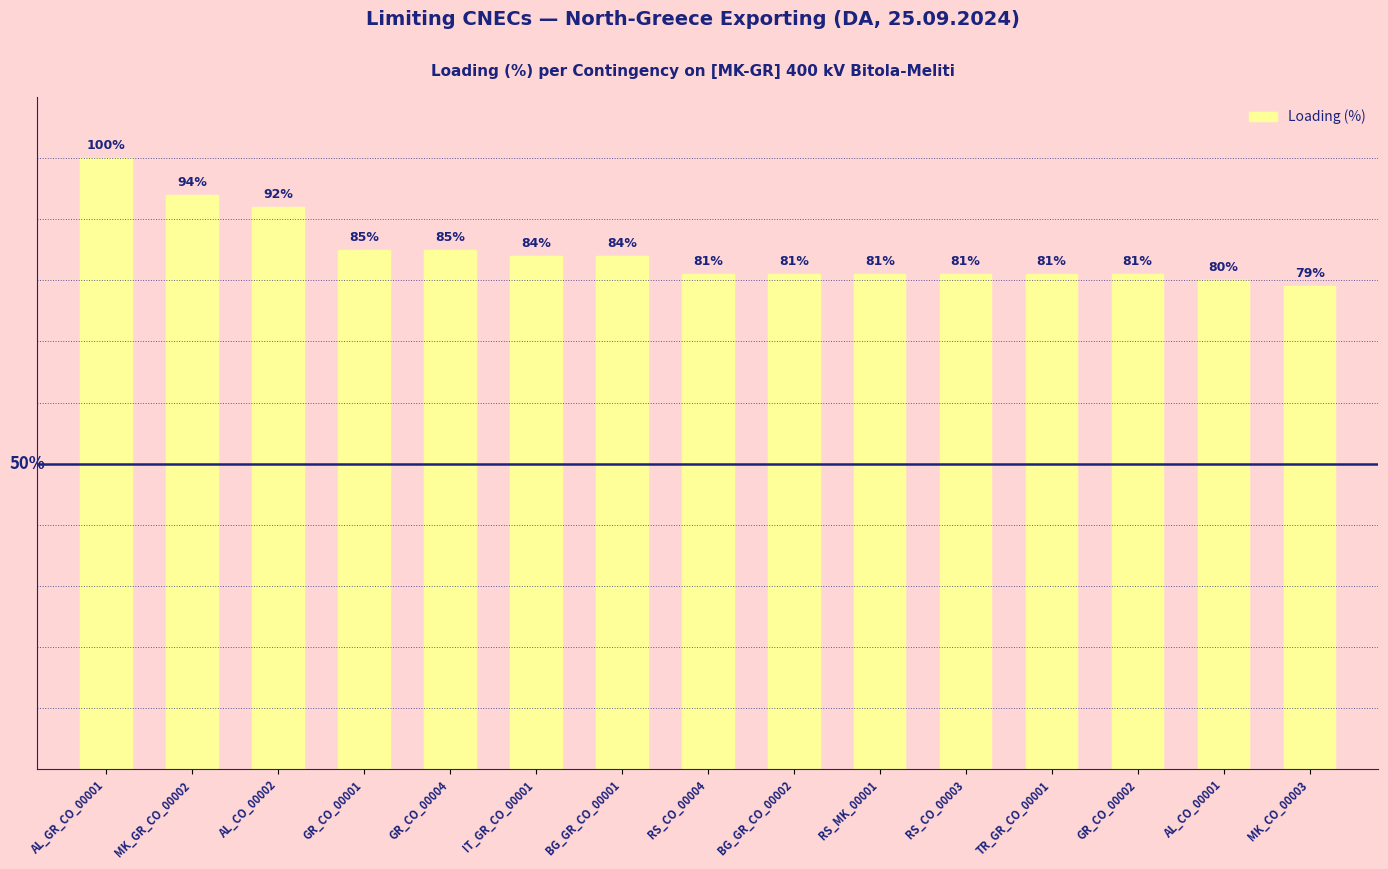

Between GR_CO_00002 and BG_GR_CO_00001, which is larger?

BG_GR_CO_00001